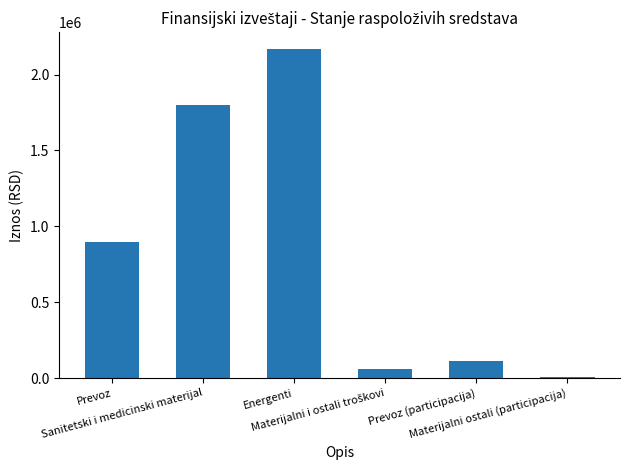

What is the maximum value shown in the chart?

2171327.9